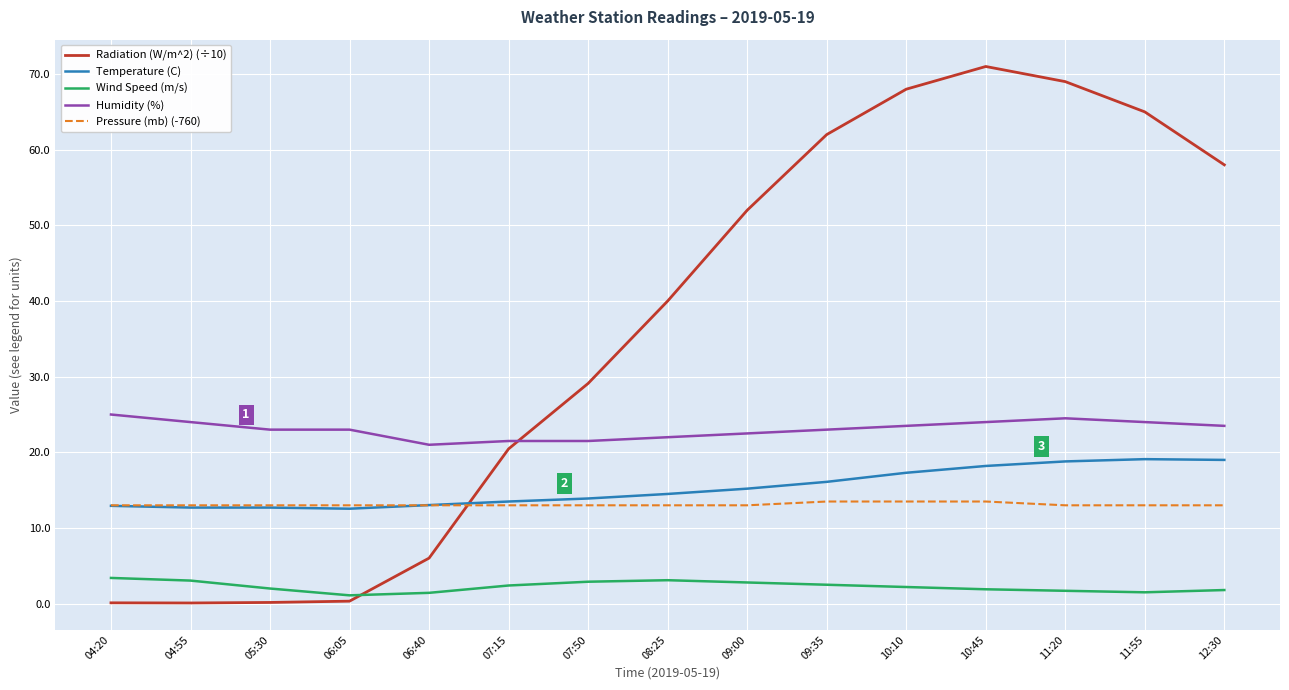

True or false: Temperature (C) and Humidity (%) cross at least once.

False